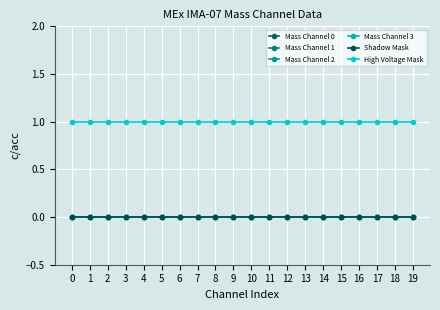

Rank the categories by Mass Channel 3 value from highest to lowest.

0, 1, 2, 3, 4, 5, 6, 7, 8, 9, 10, 11, 12, 13, 14, 15, 16, 17, 18, 19